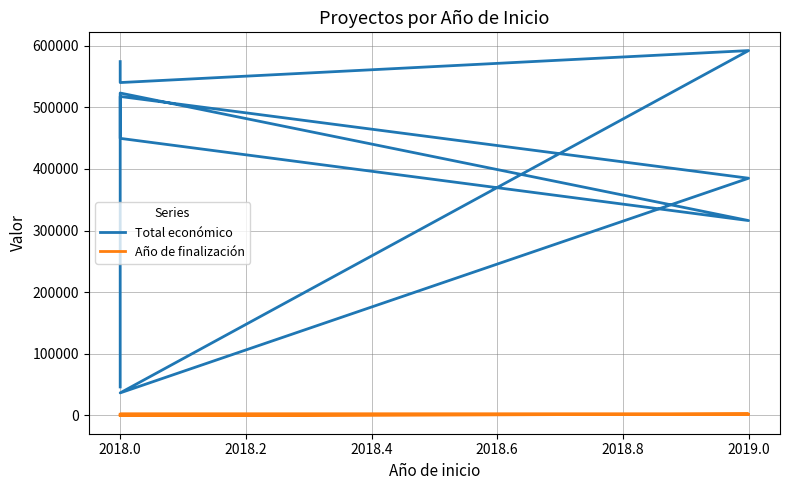

What is the average value of the Año de finalización series?

1616